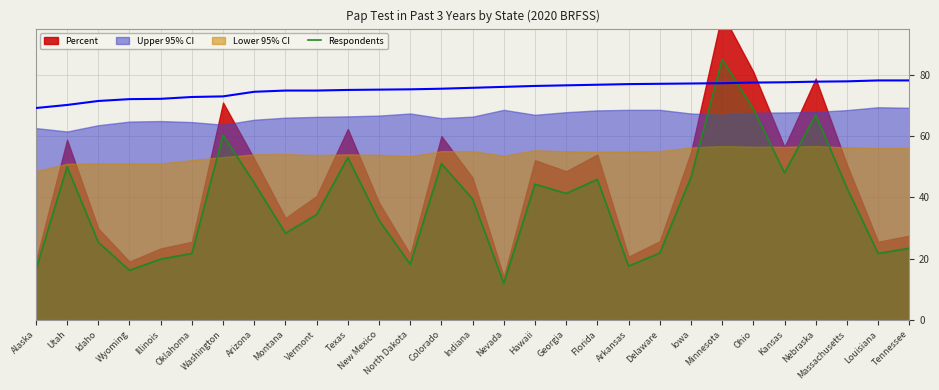

Between Kansas and Arizona, which is larger?

Kansas